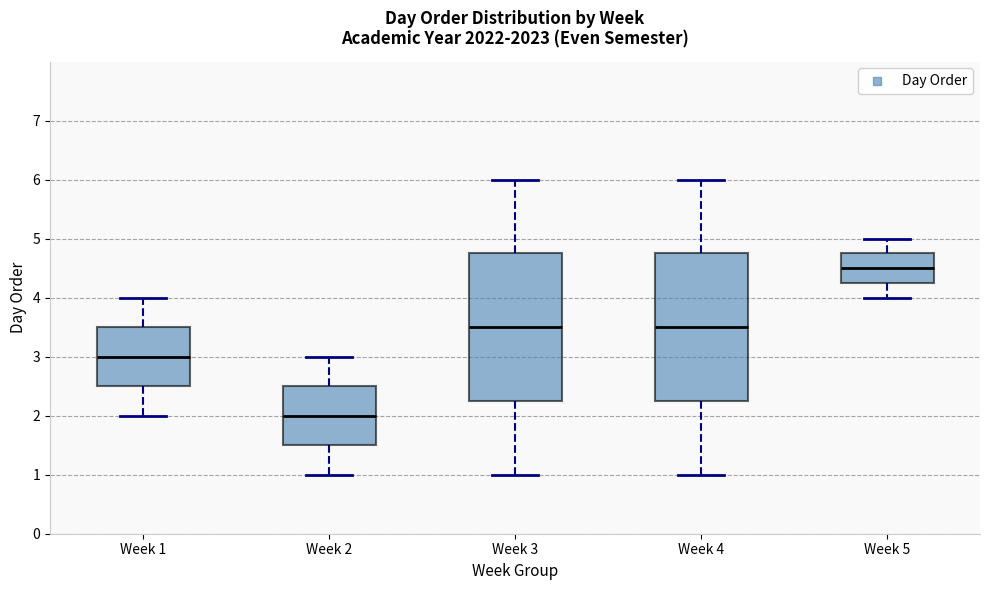

Reading left to right, read every box against the y-axis: the position of its median line, the range the box covers, and the ends of its whiskers. The values are not printed on the chart, so give them approximately, as read against the axis.

Week 1: median 3.0, box 2.5 to 3.5, whiskers 2.0 to 4.0
Week 2: median 2.0, box 1.5 to 2.5, whiskers 1.0 to 3.0
Week 3: median 3.5, box 2.3 to 4.8, whiskers 1.0 to 6.0
Week 4: median 3.5, box 2.3 to 4.8, whiskers 1.0 to 6.0
Week 5: median 4.5, box 4.3 to 4.8, whiskers 4.0 to 5.0